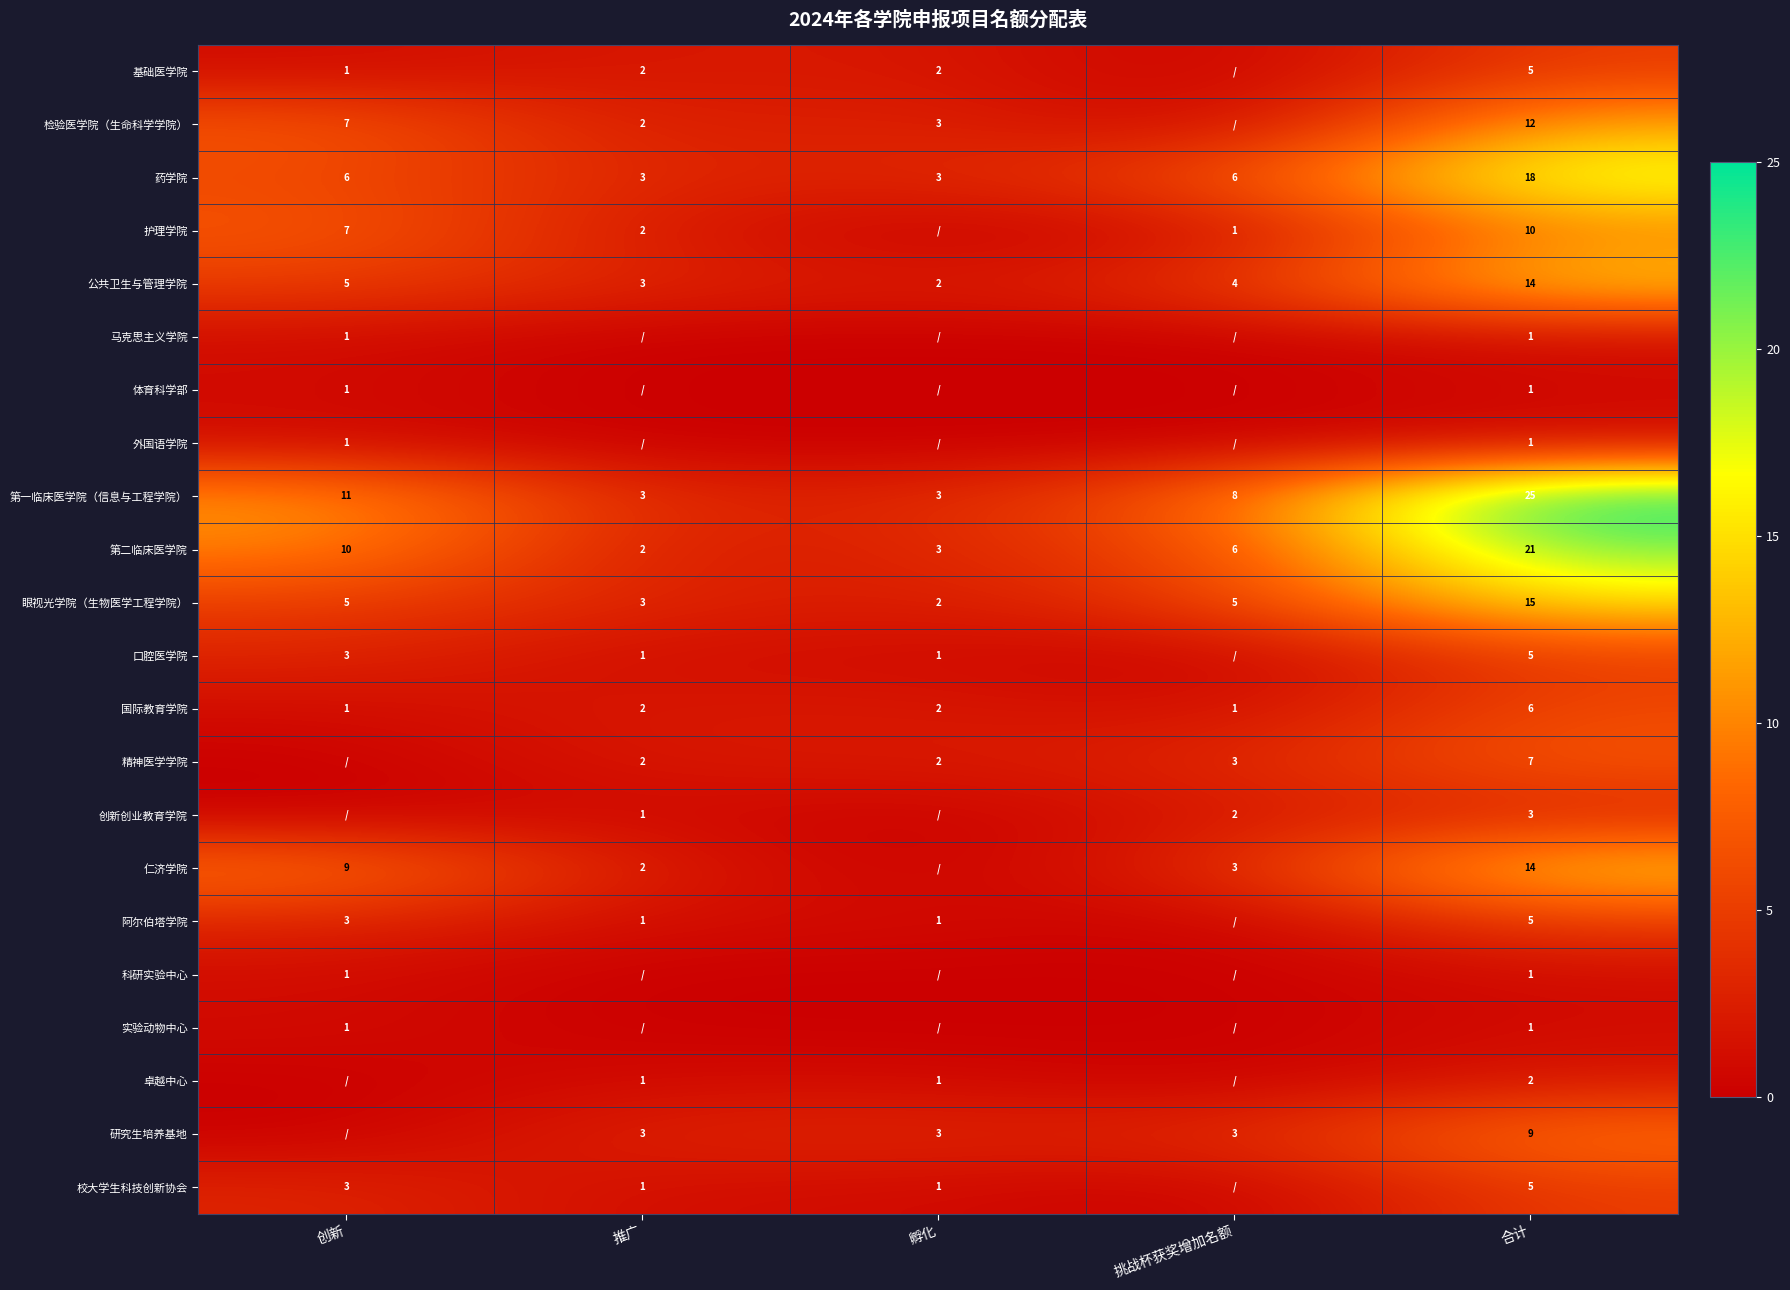

Which has a higher value, 合计 or 挑战杯获奖增加名额?

合计